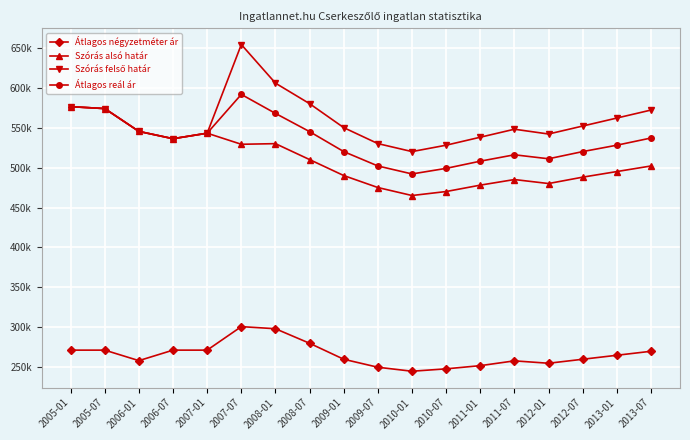

At how many categories does at least one series exceed 462631?

18